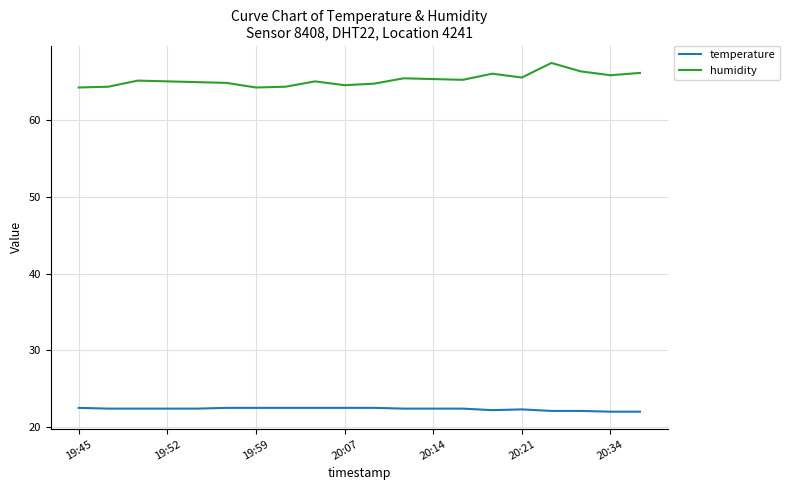

List the series in order of their overall mean, highest first.

humidity, temperature